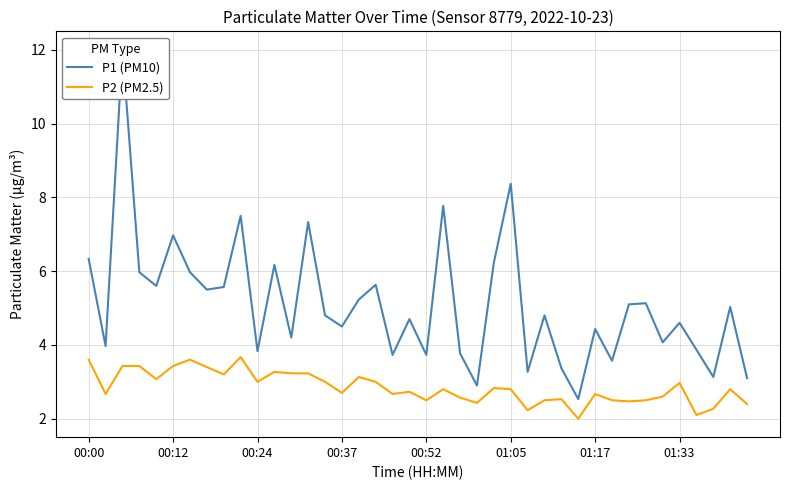

How many interior local valleys does the P1 (PM10) series have?

14